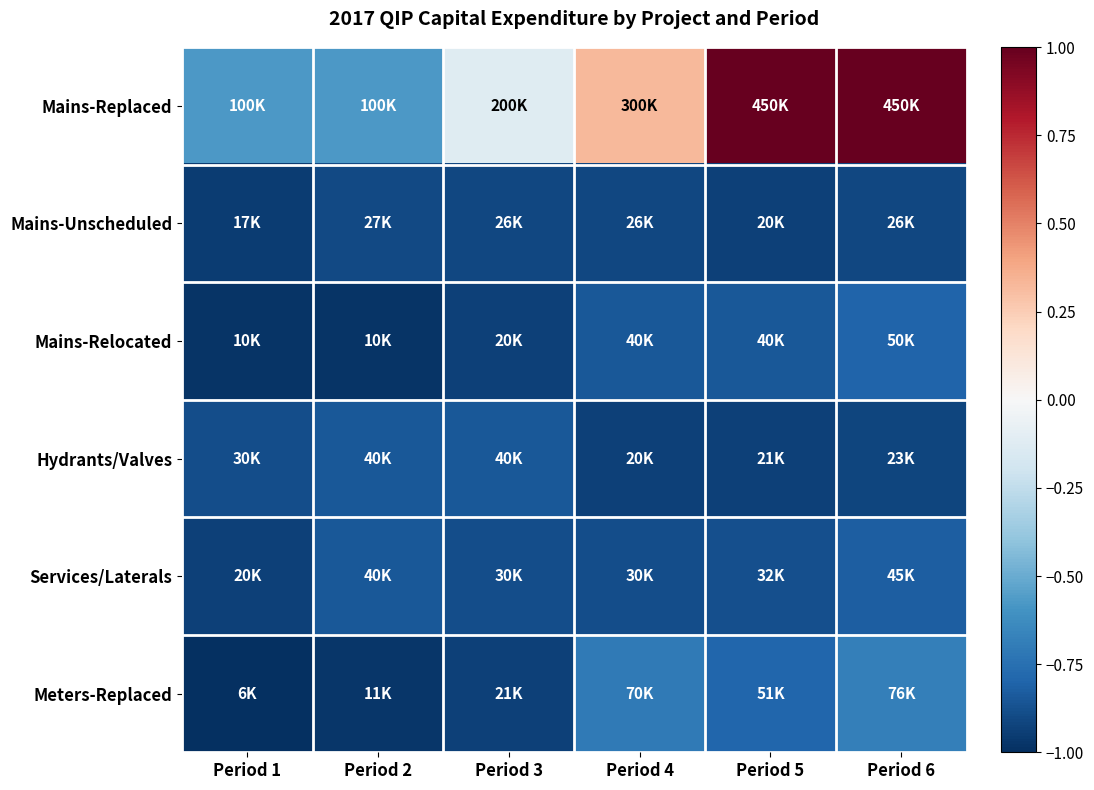

Count the number of categories in the chart.

6